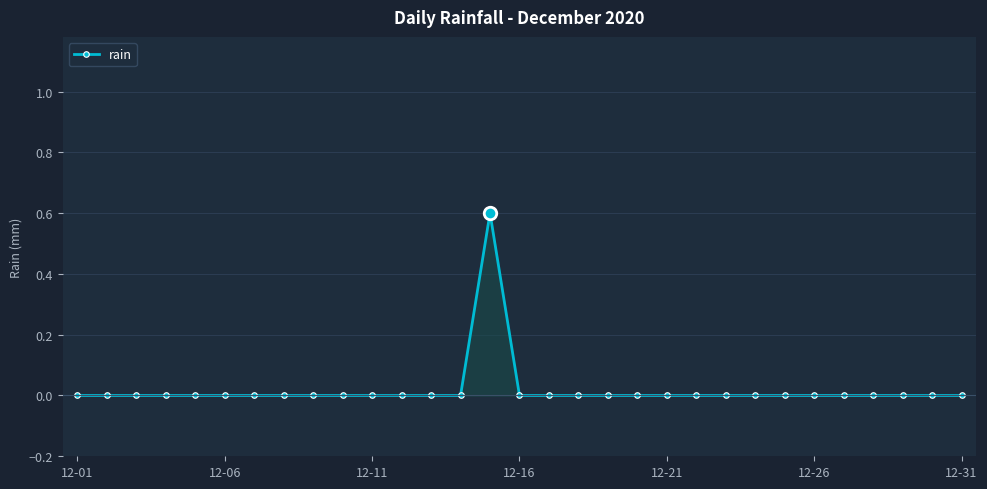

At which label is the value closest to 0?

12-01